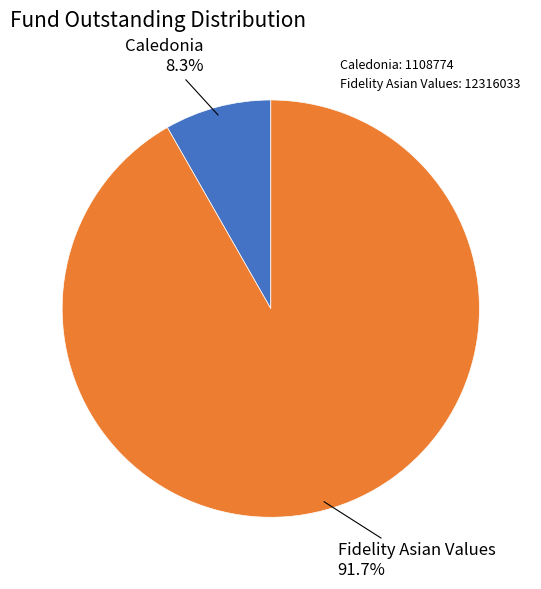

Rank the categories by value from lowest to highest.

Caledonia, Fidelity Asian Values